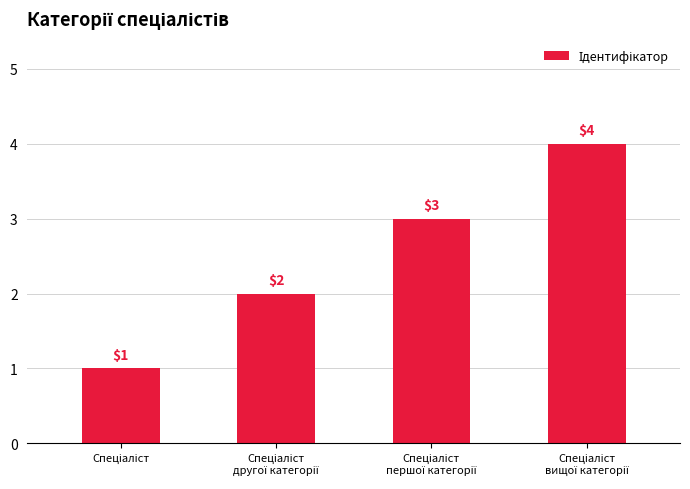

How many values are between 2 and 4?

3